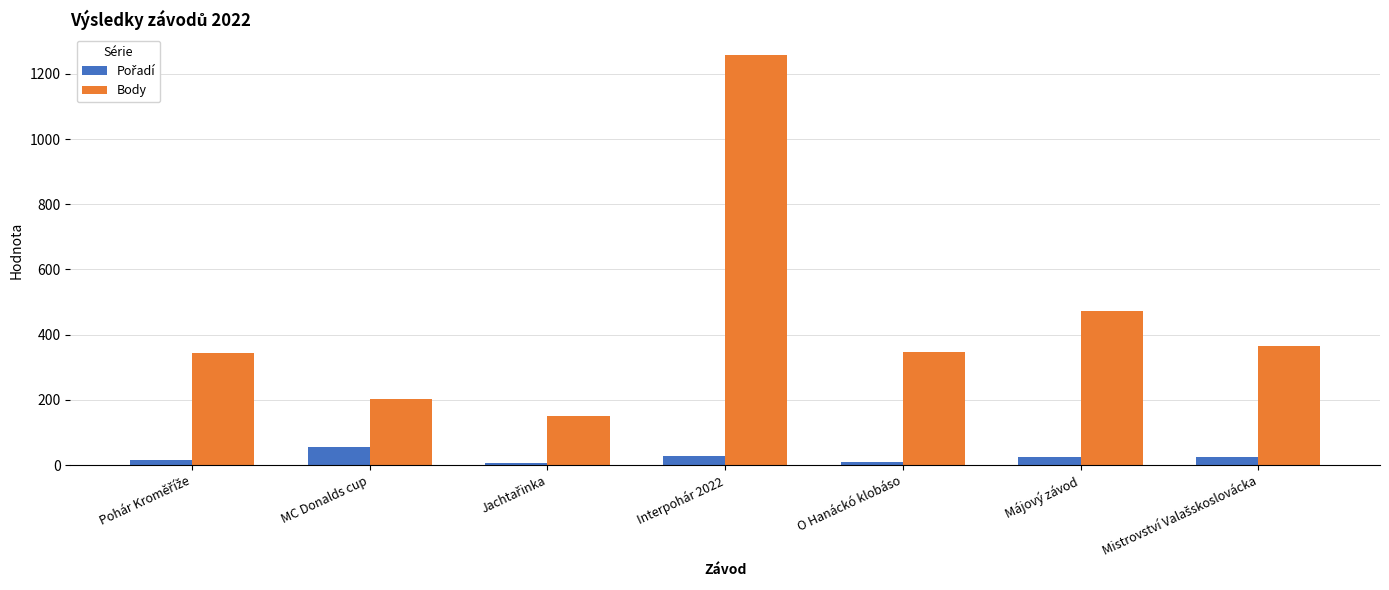

How many data points in Body are less than 347?

3